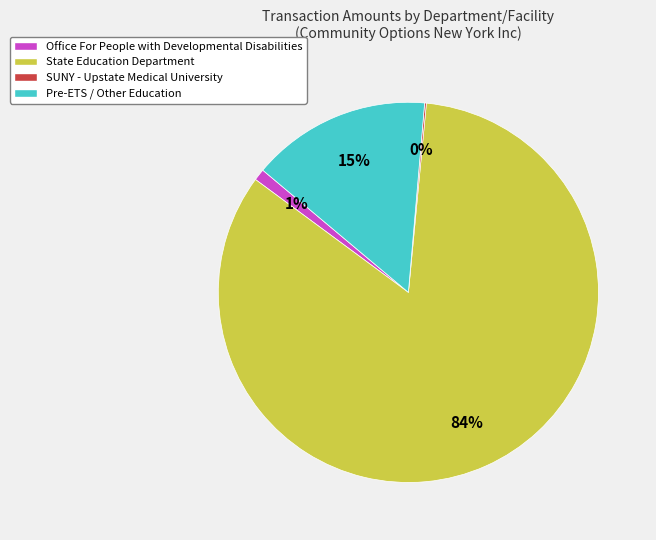

Which has a higher value, Office For People with Developmental Disabilities or State Education Department?

State Education Department